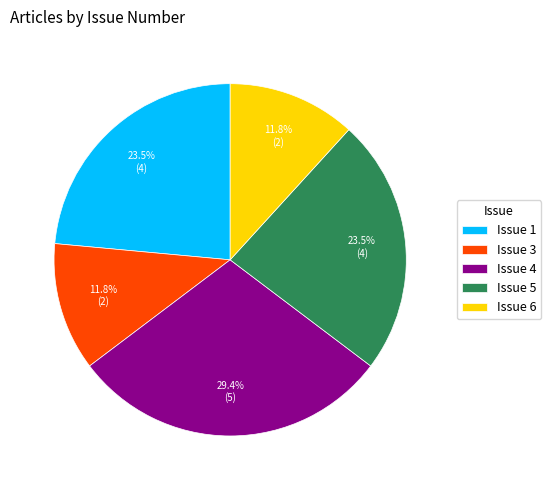

Does Issue 6 account for over 50% of the chart?

No